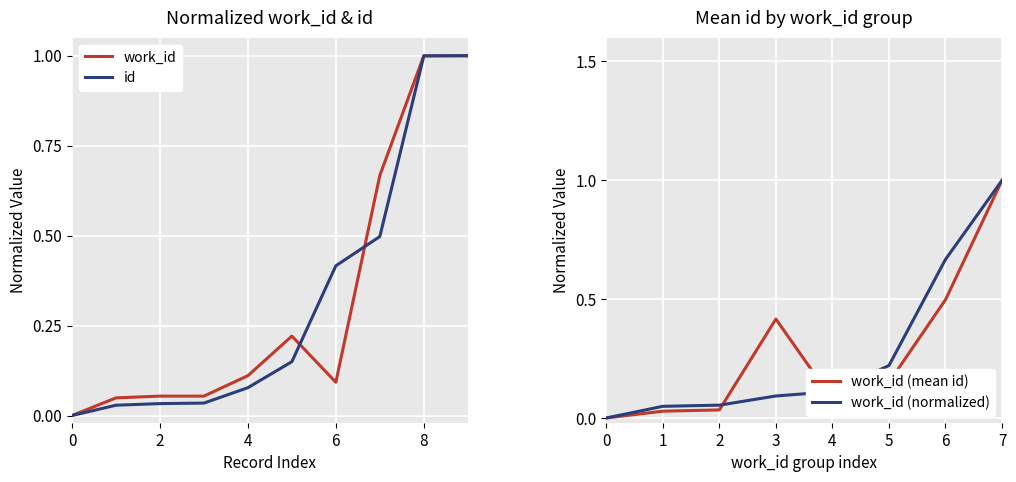

Is the value of id at 0 greater than the value of work_id at 2?

No